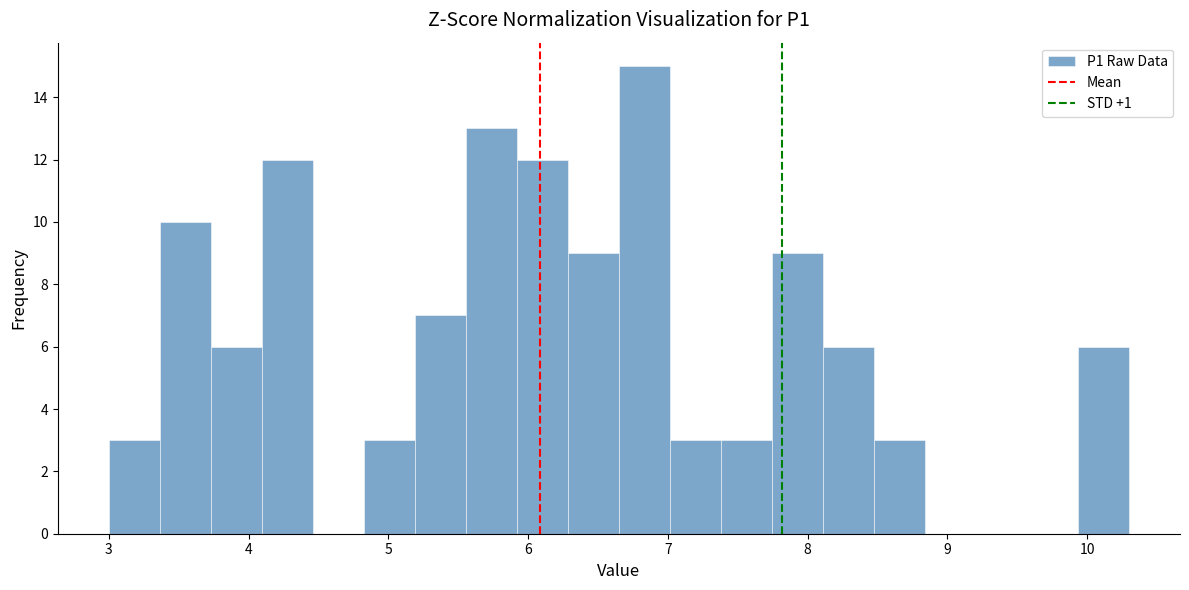

Around what value on the x-axis is the tallest bar? Give the approximate position of its centre, as read against the axis.

6.8